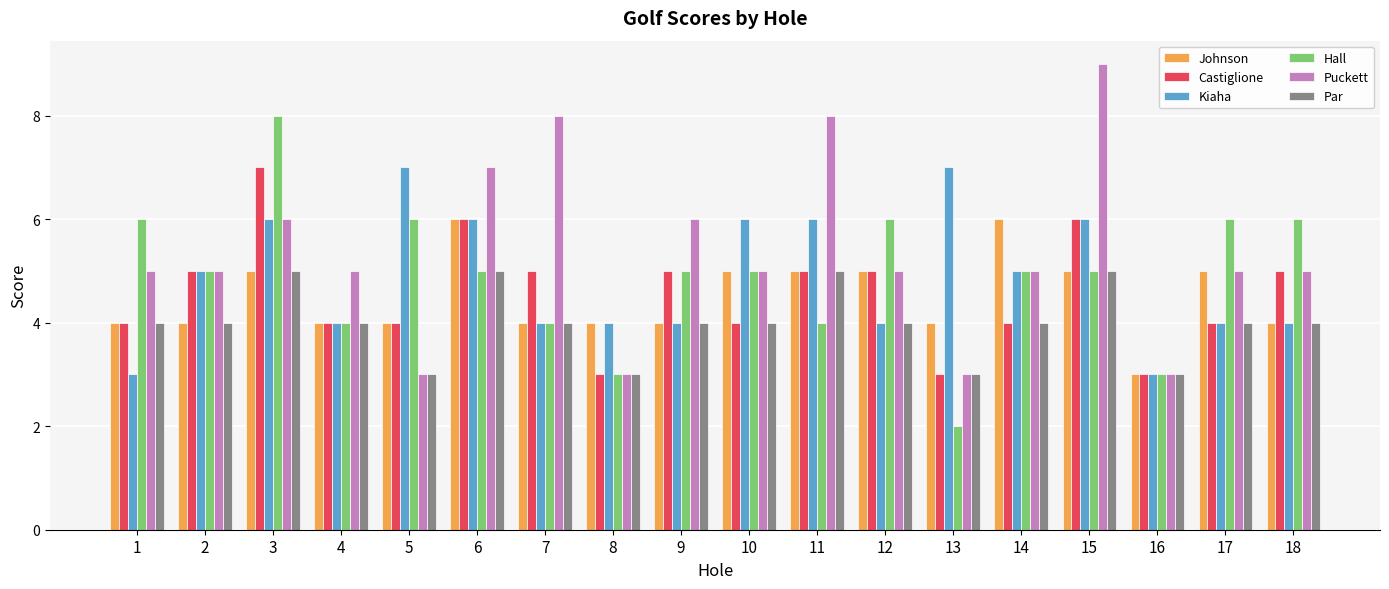

What is the value of the Kiaha bar at the 7th from the left?

4